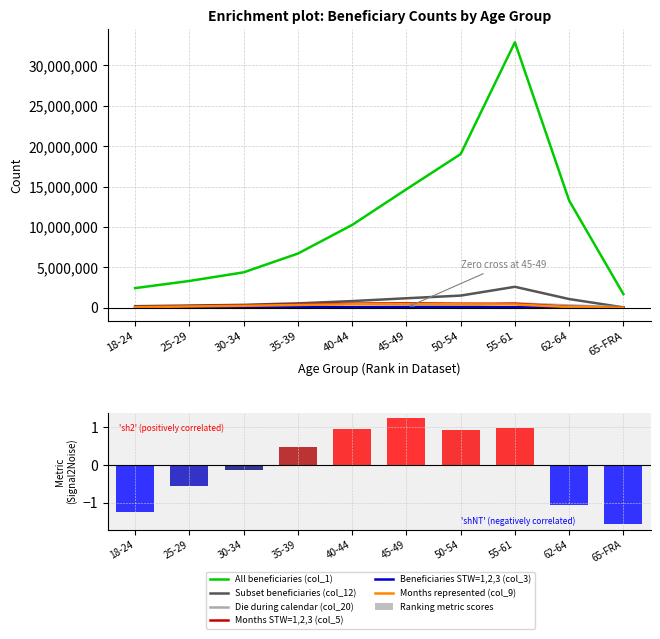

What is the label of the 1st bar from the left?

18-24